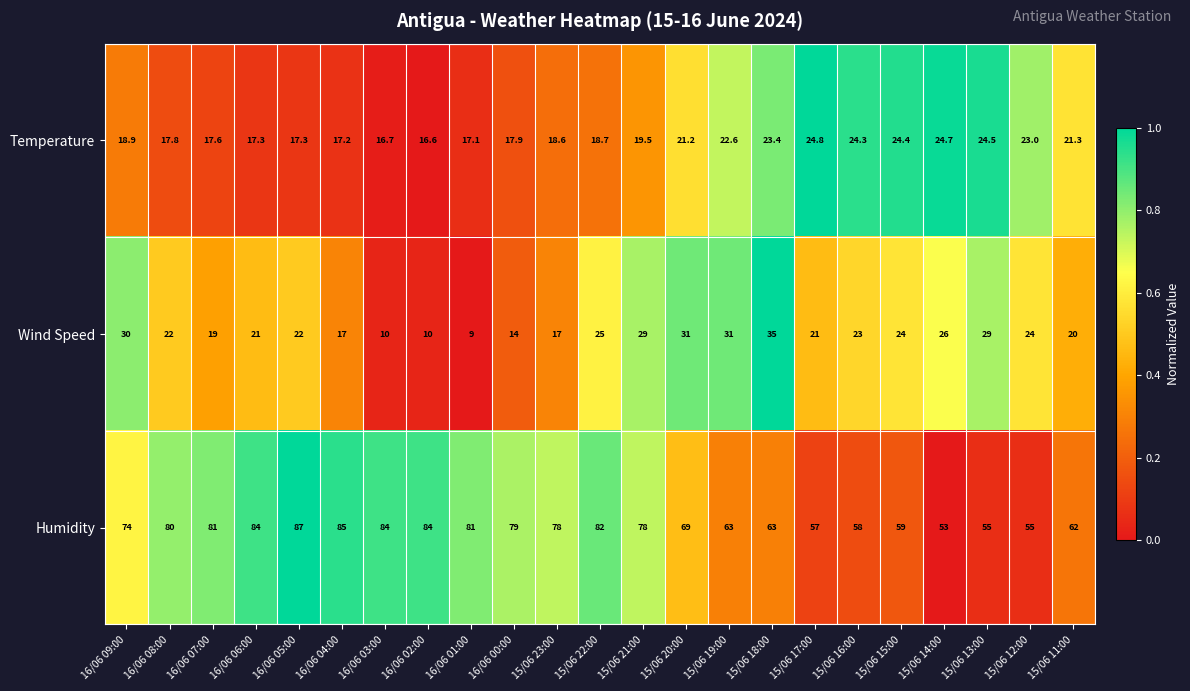

What is the total value across all series at 16/06 03:00?

110.7